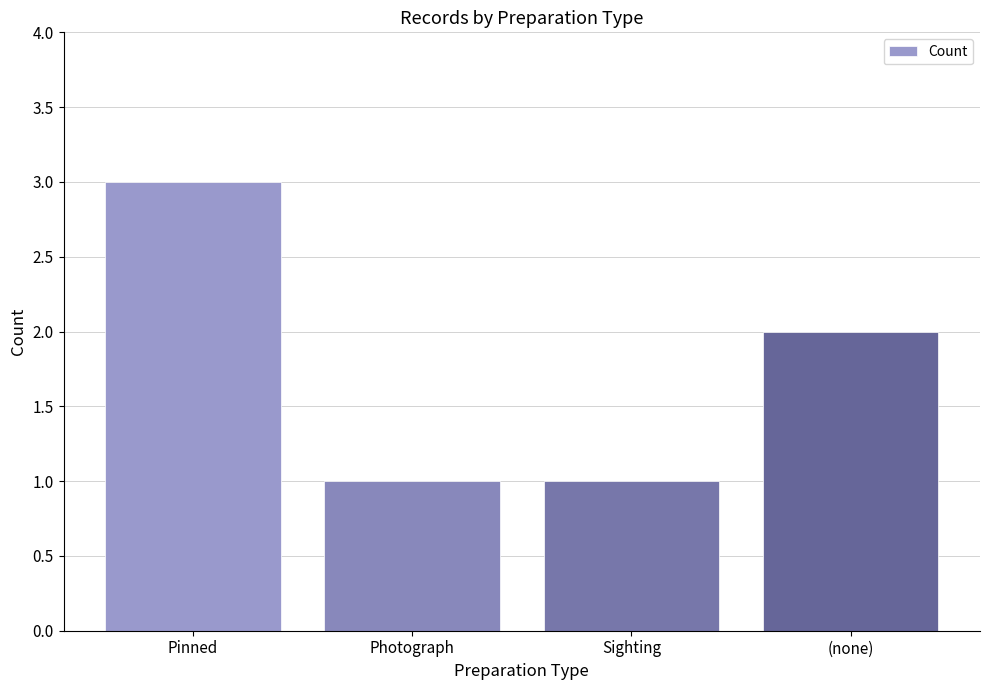

At which category does the chart reach its peak across all series?

Pinned